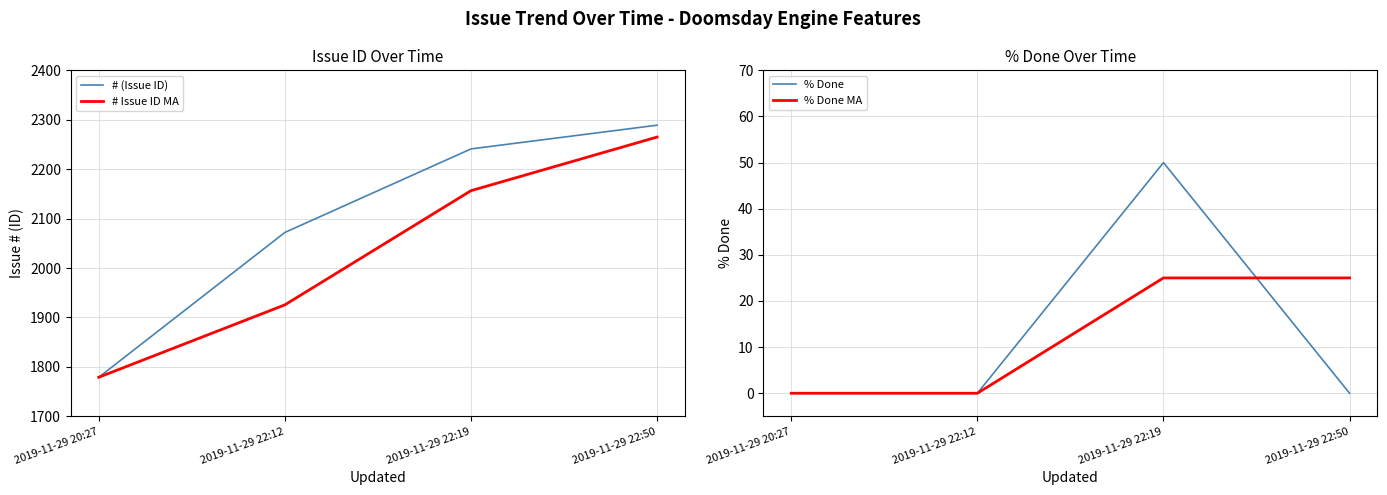

Is it true that # Issue ID MA equals 1925.5 at 2019-11-29 22:12?

True